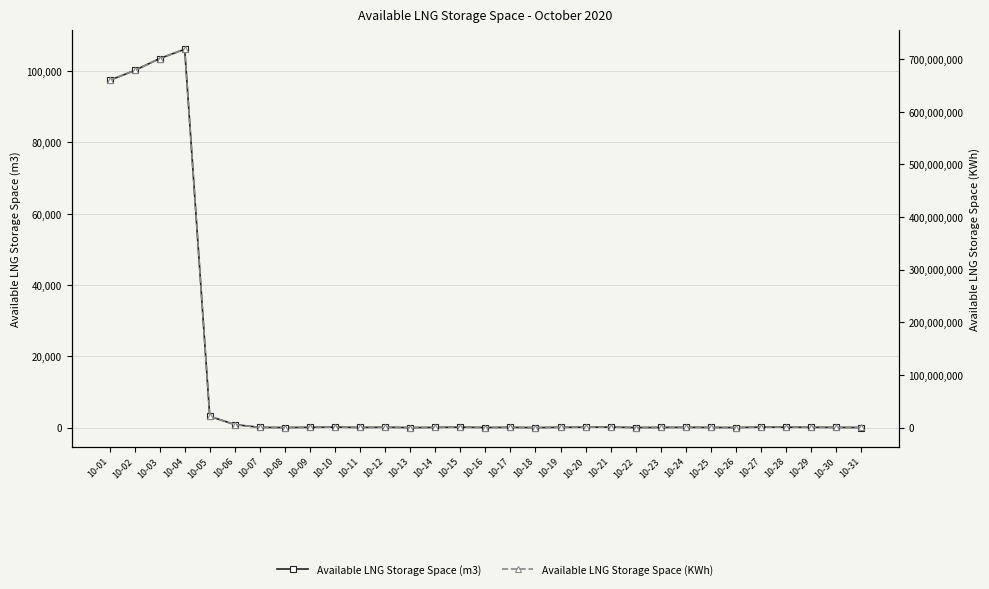

Where does the Available LNG Storage Space (KWh) series first go above 492246?

10-01